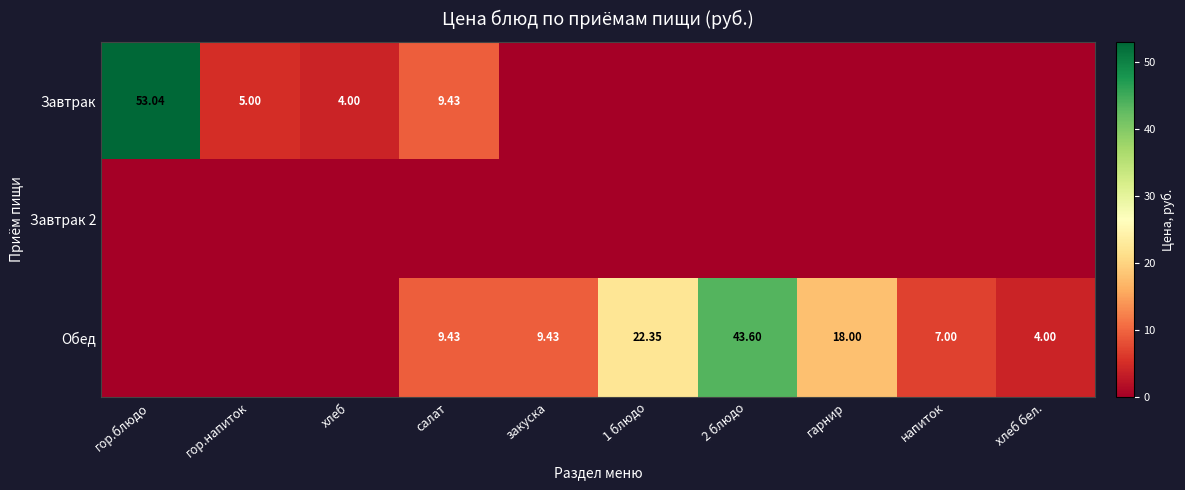

Count the number of data series in this chart.

3